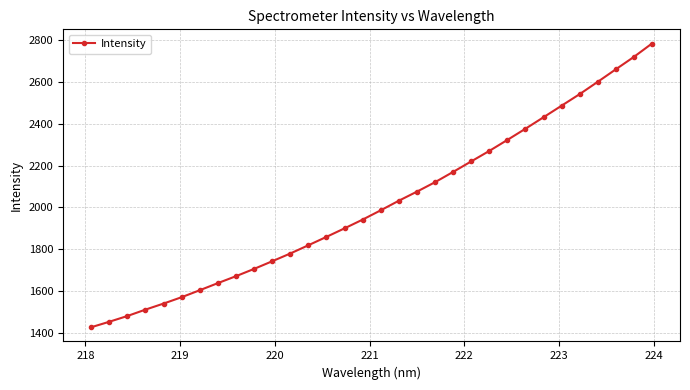

True or false: the data has more than 2 interior local peaks.

False